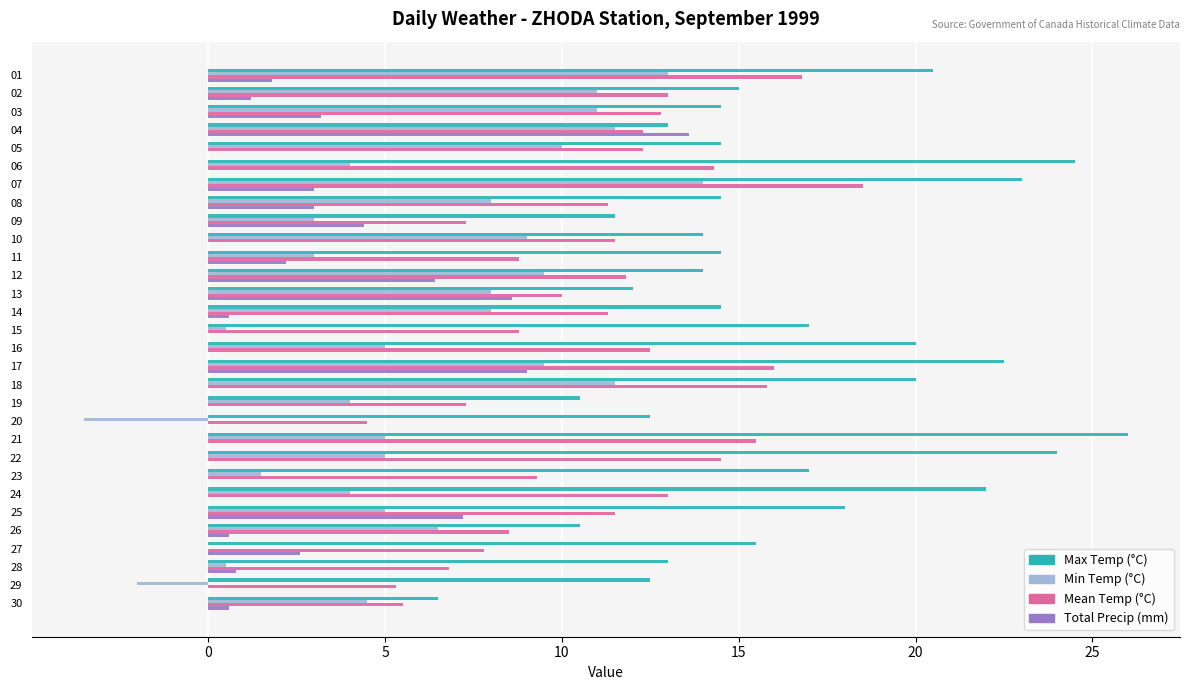

How many distinct data groups are displayed?

4